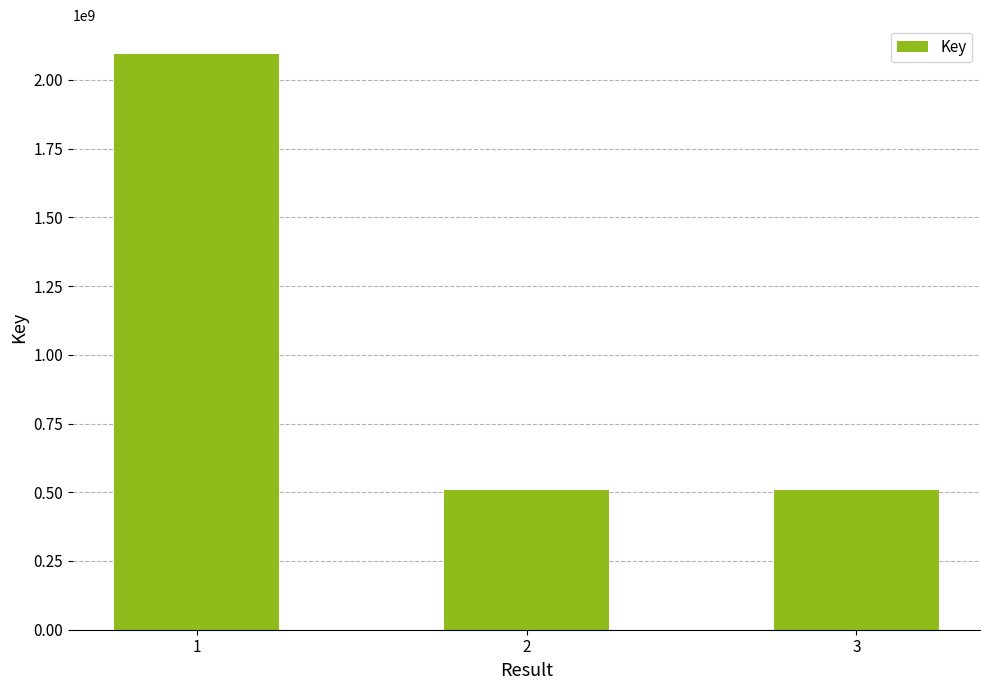

Approximately how many times larger is the value at 1 compared to 3?

4.1